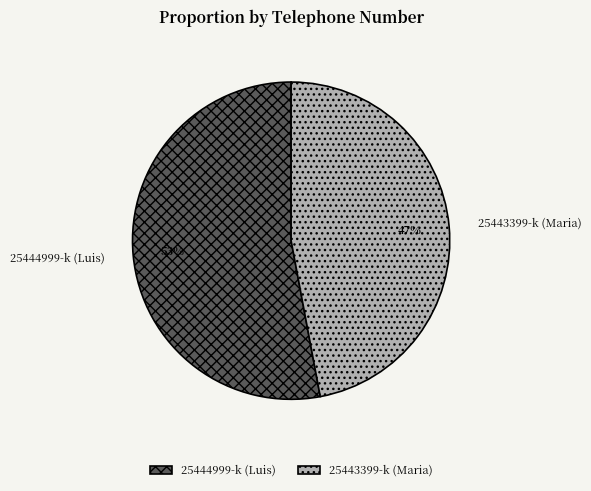

What is the ratio of the value at 25444999-k (Luis) to the value at 25443399-k (Maria)?

1.1